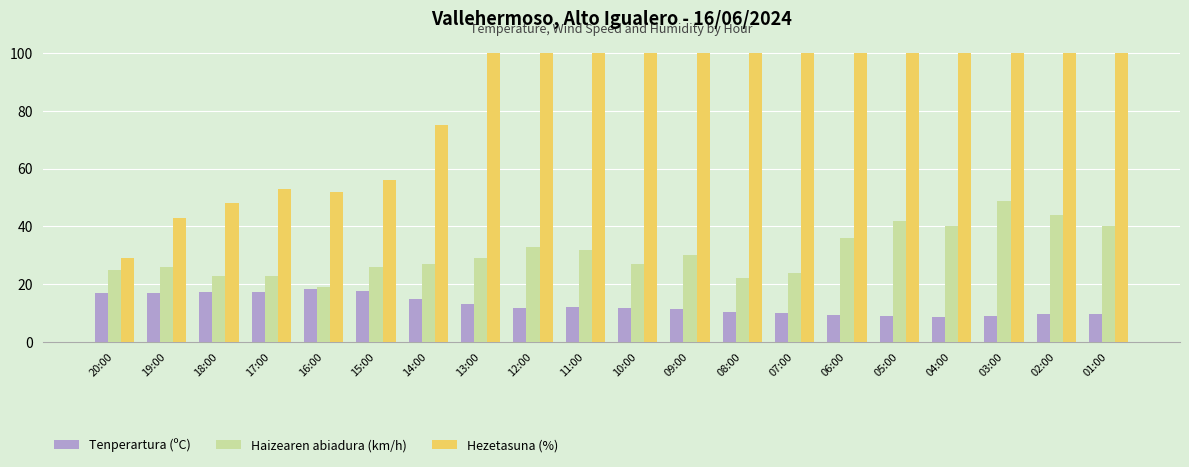

The value of Haizearen abiadura (km/h) at 09:00 is 6.3. True or false?

False